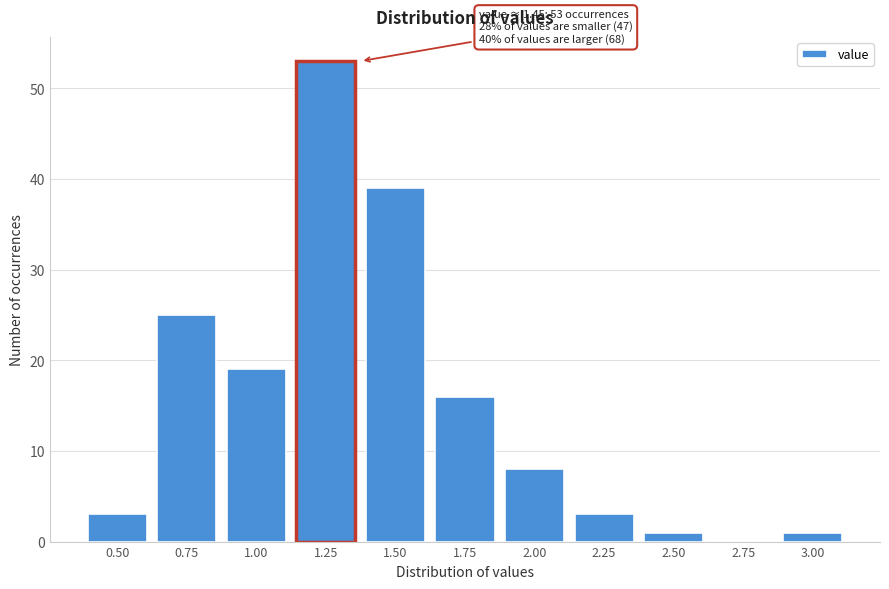

Reading right to left, list all the values displayed in this chart.

3.00=1	2.75=0	2.50=1	2.25=3	2.00=8	1.75=16	1.50=39	1.25=53	1.00=19	0.75=25	0.50=3